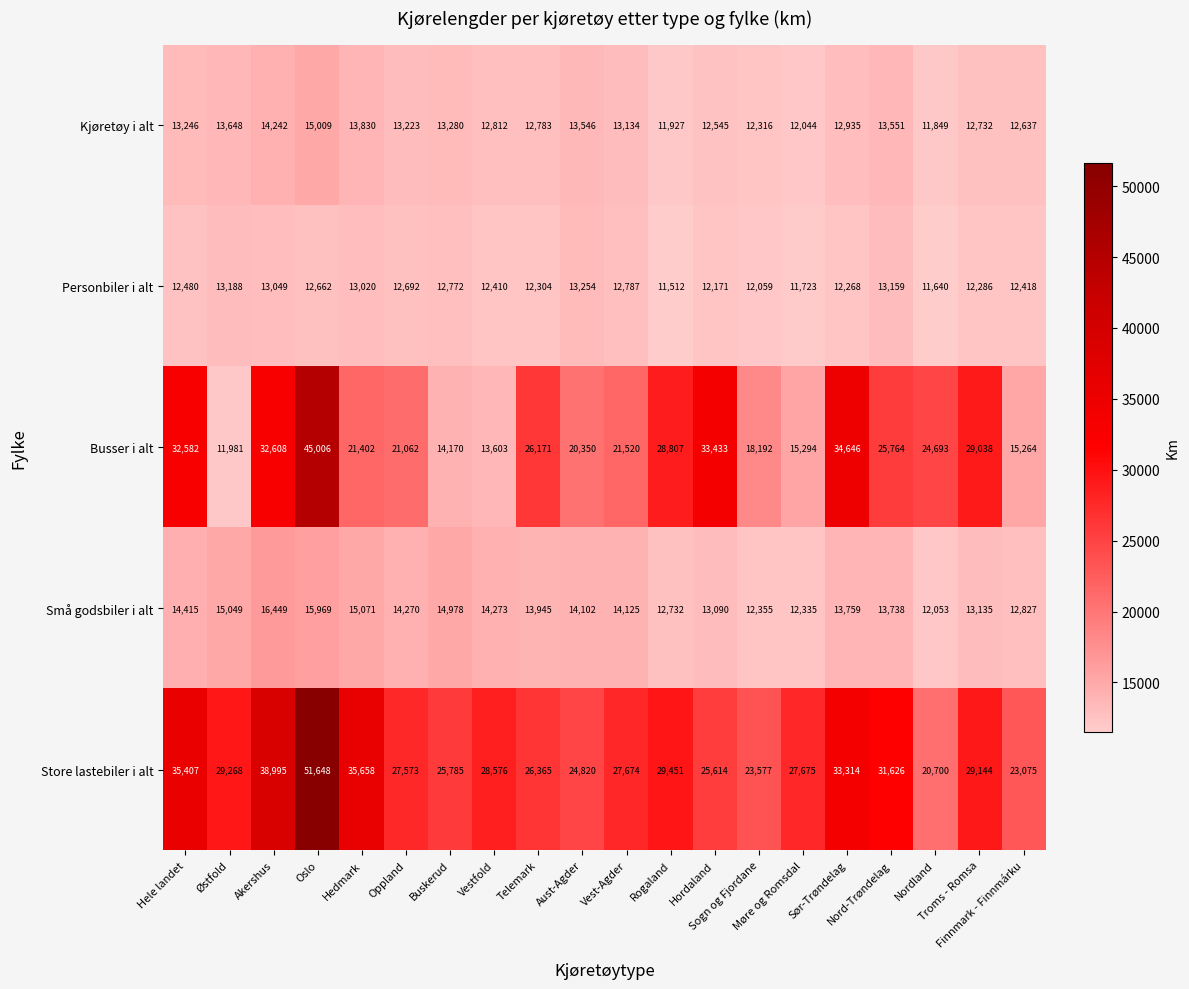

How many data points does each series have?

20